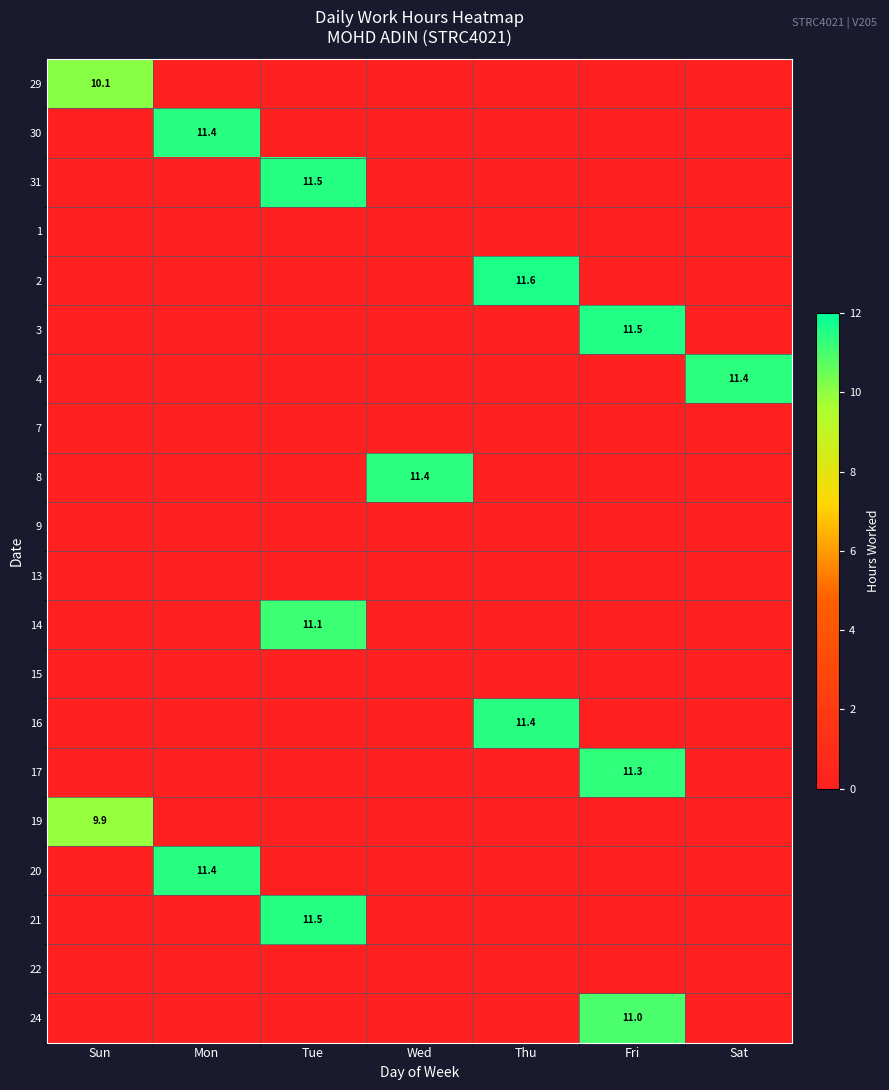

The 3 series shows 11.5 at Fri. True or false?

True